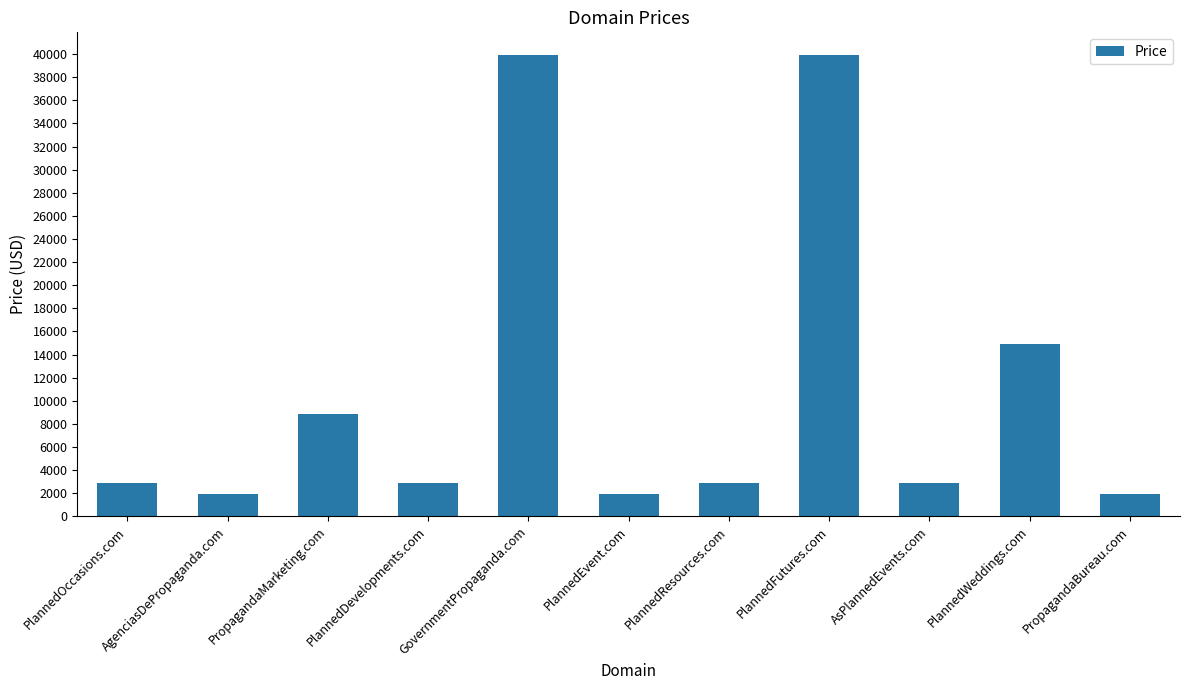

How many data points are less than 2888?

3